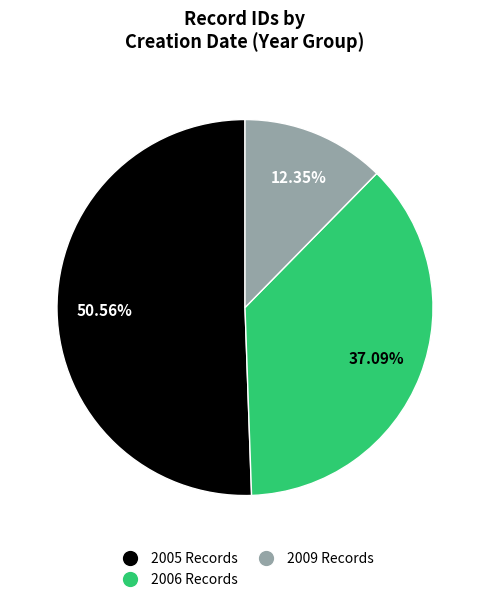

How many slices are in this pie chart?

3